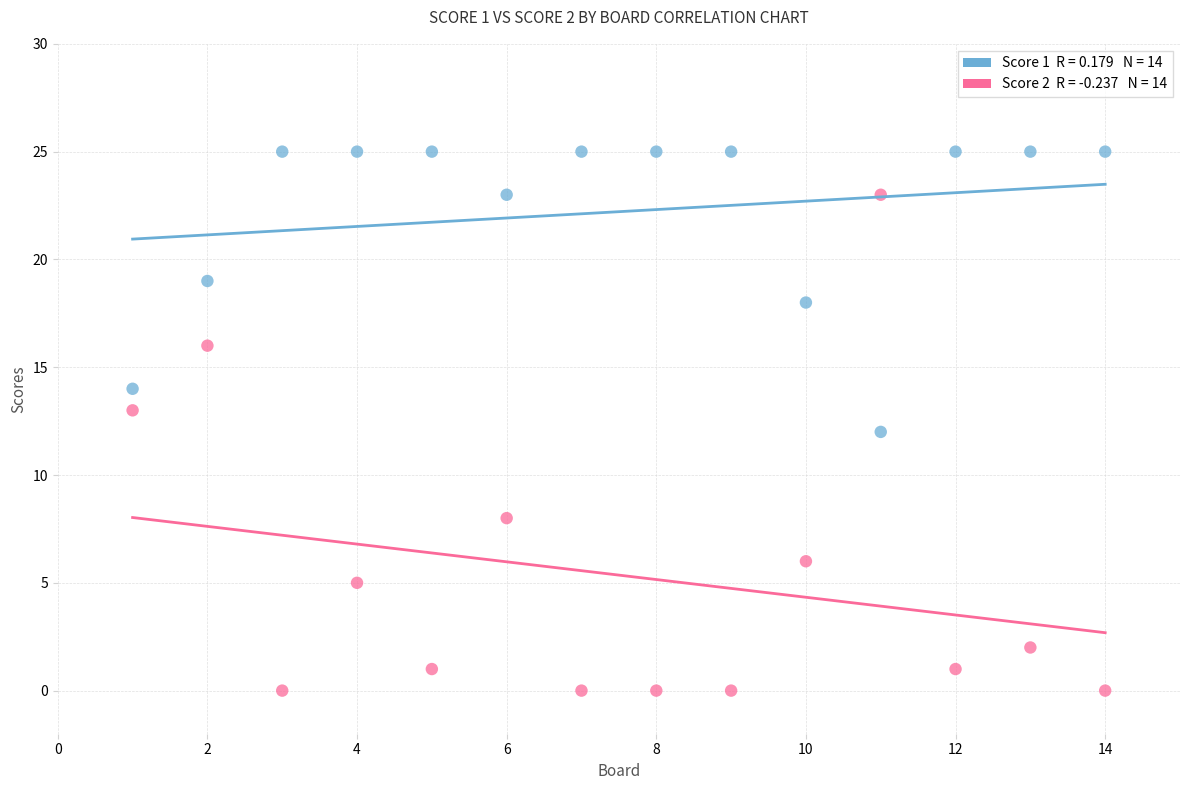

Across all data points, what is the range of Y values (max minus min)?

25